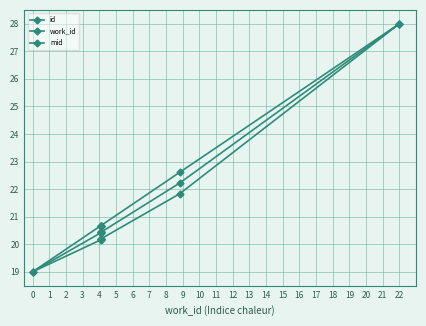

At 6, list the series in order from largest to smallest.

work_id, mid, id